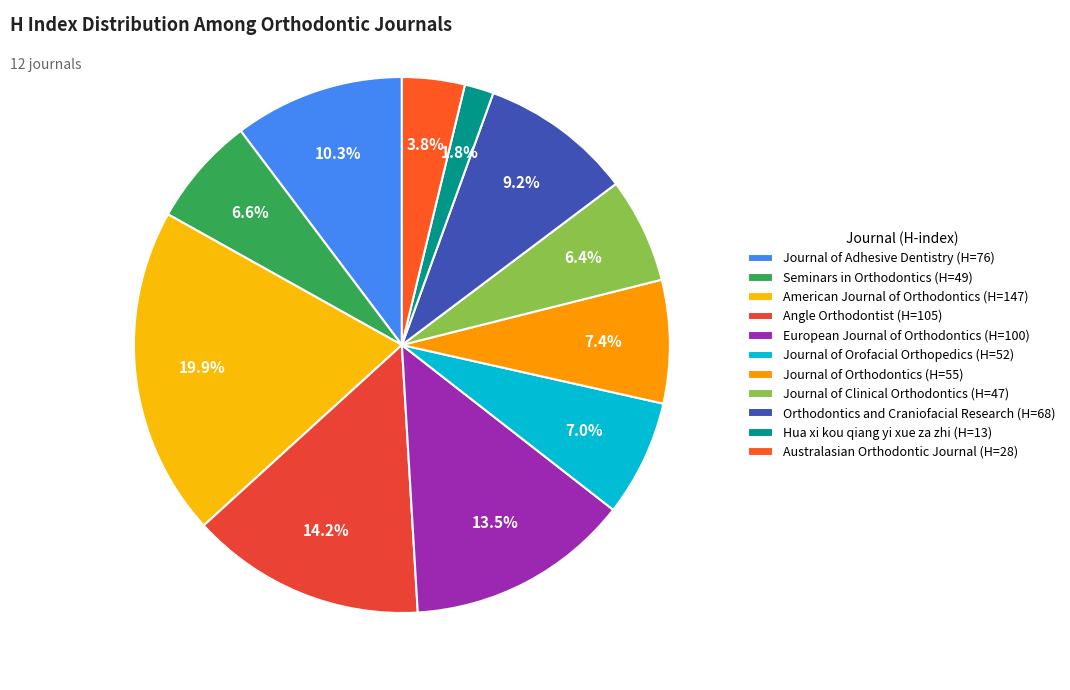

Which slice is the largest?

American Journal of Orthodontics (H=147)